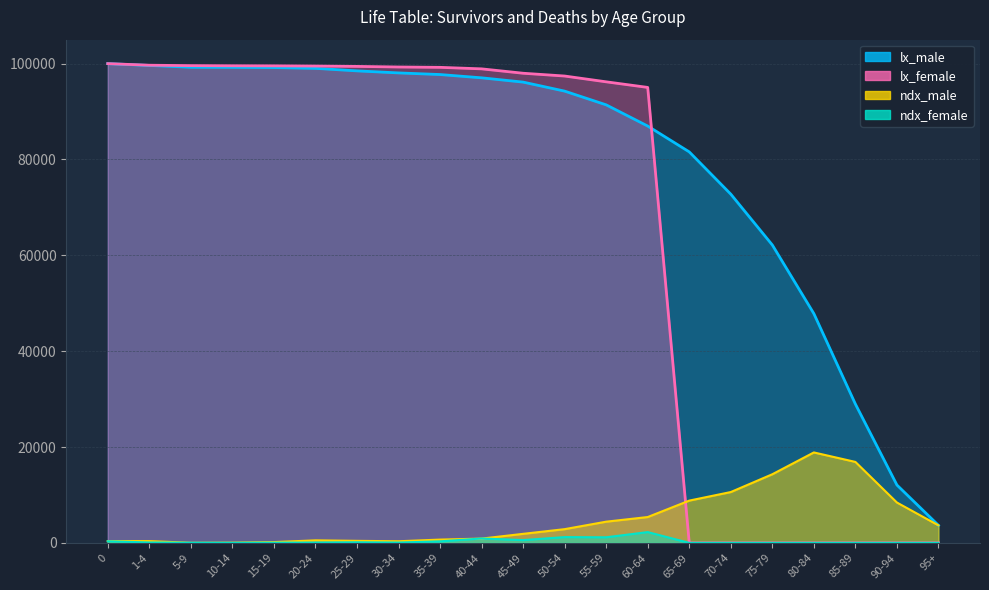

Does the chart display data point markers on the line(s)?

No